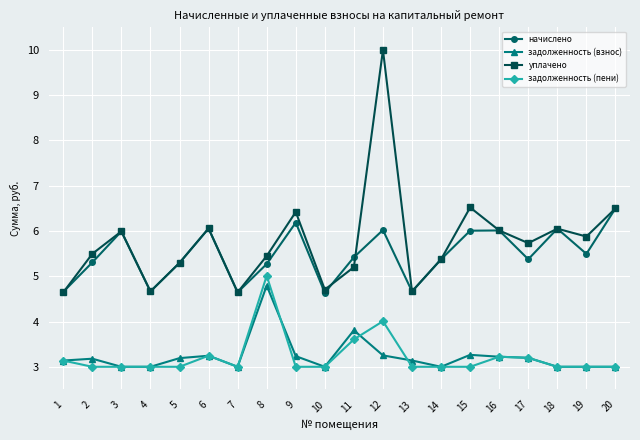

At which label does задолженность (пени) reach its peak?

8